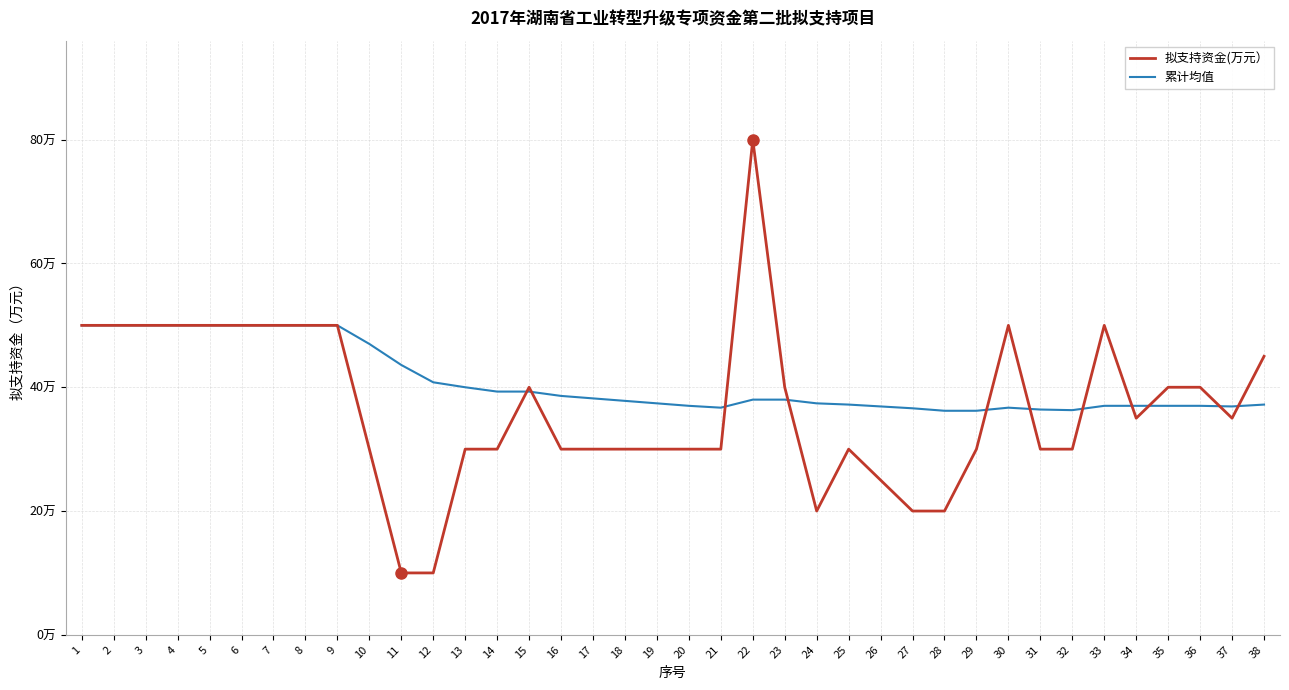

What are all the series names shown in the legend?

拟支持资金(万元）, 累计均值